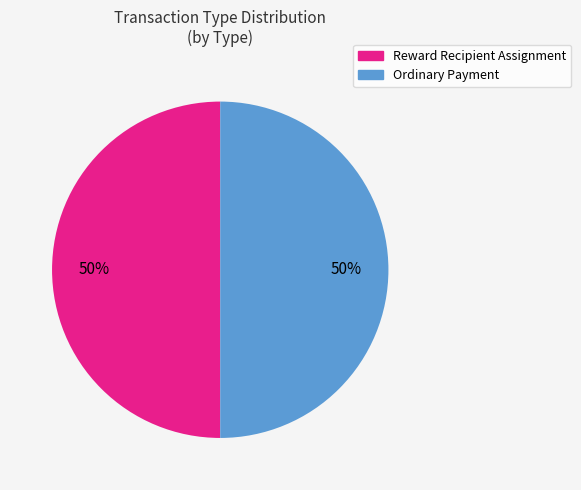

Do Reward Recipient Assignment and Ordinary Payment together represent more than half of the pie?

Yes